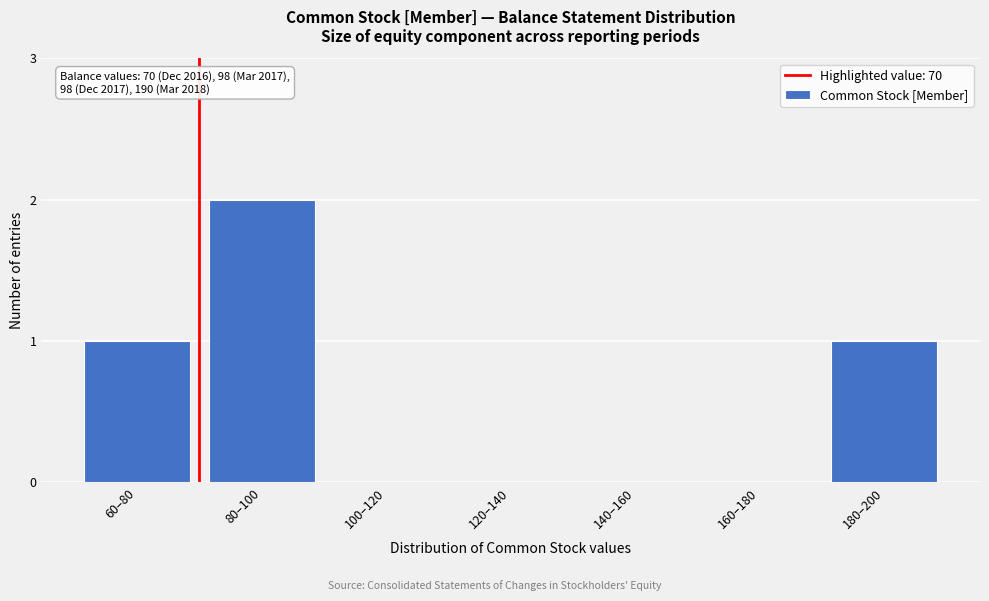

Reading left to right, what are all the values shown in this chart?

60–80=1	80–100=2	100–120=0	120–140=0	140–160=0	160–180=0	180–200=1